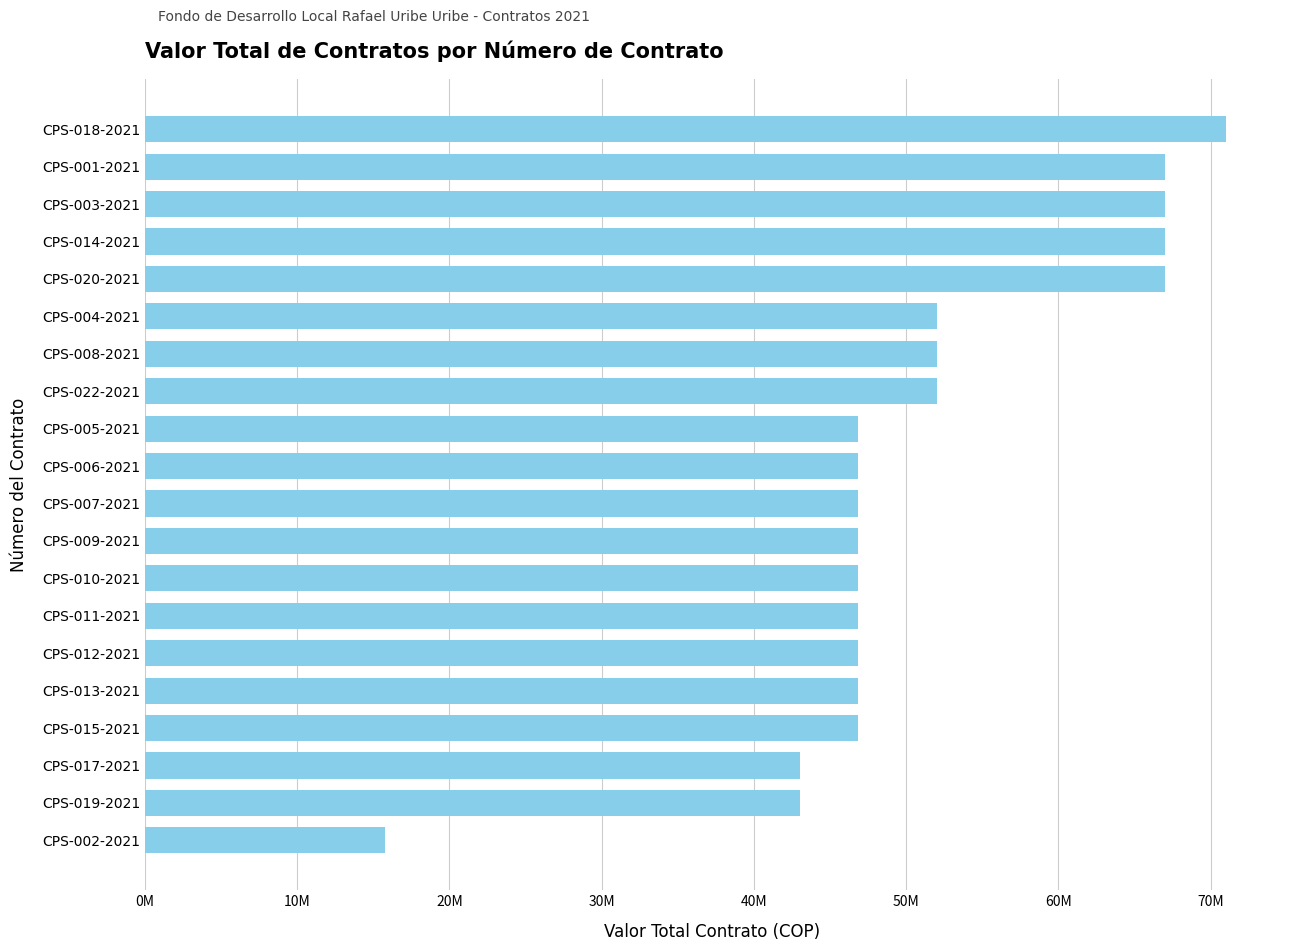

What is the sum of all values?

1017950000